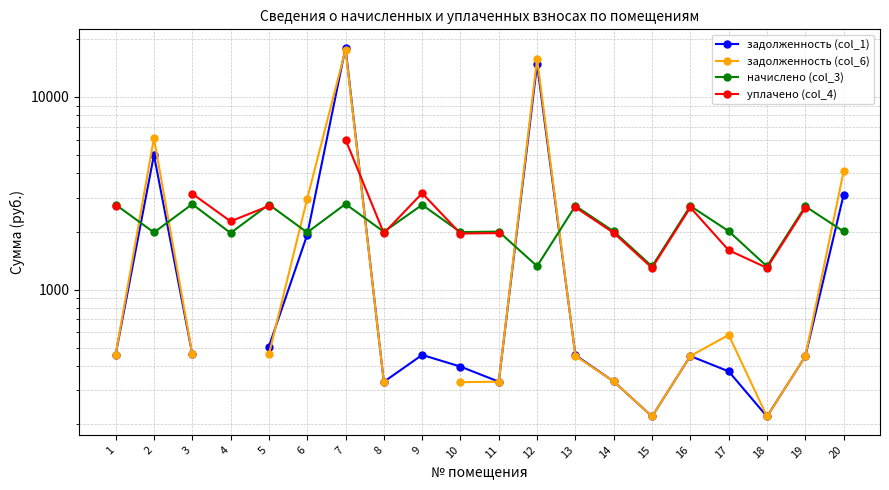

After their last crossing, which series has the higher values: начислено (col_3) or задолженность (col_1)?

задолженность (col_1)